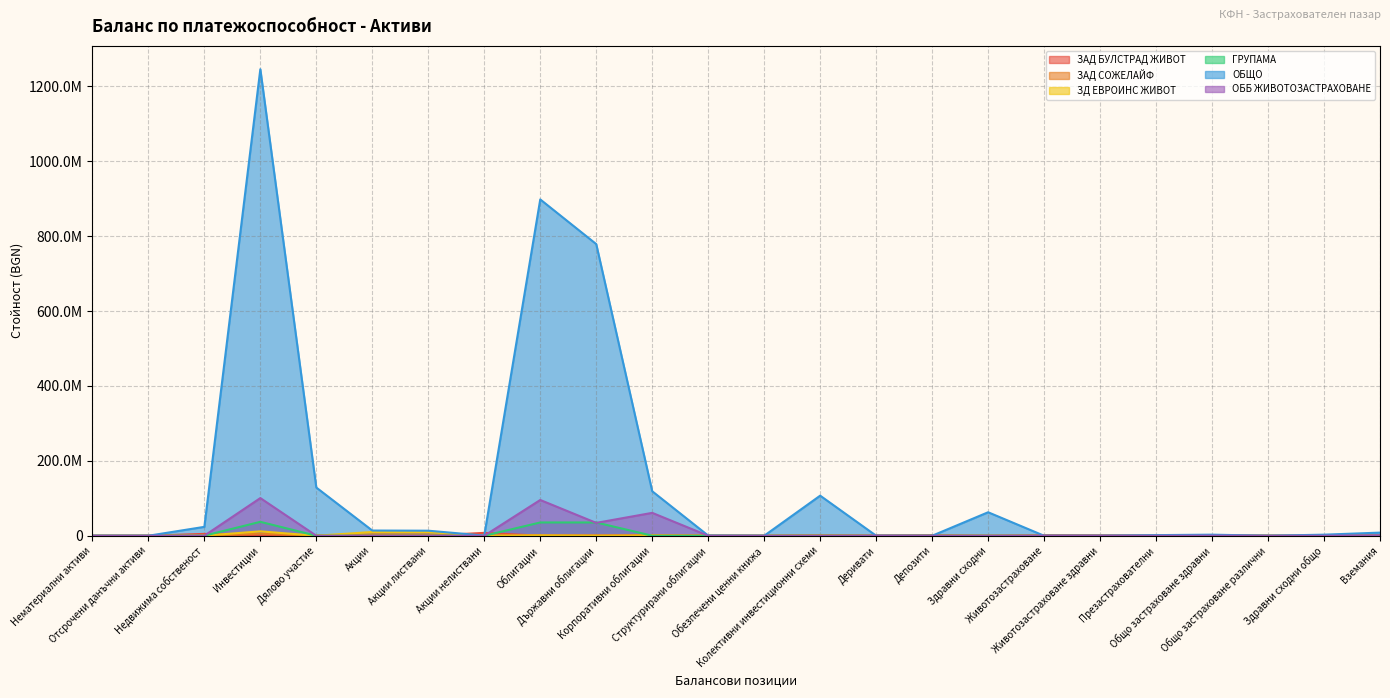

Does the chart display data point markers on the line(s)?

No